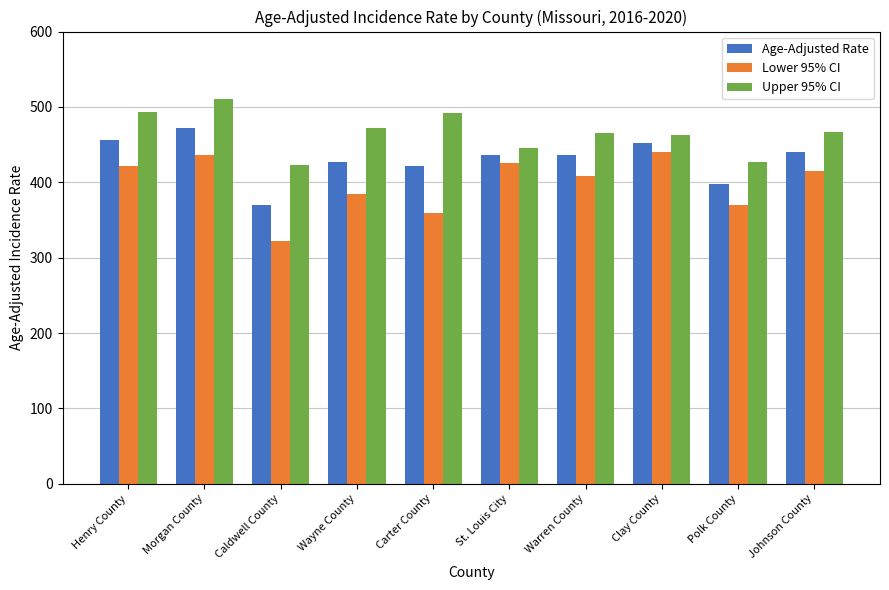

How many data points in Lower 95% CI are above 415?

5